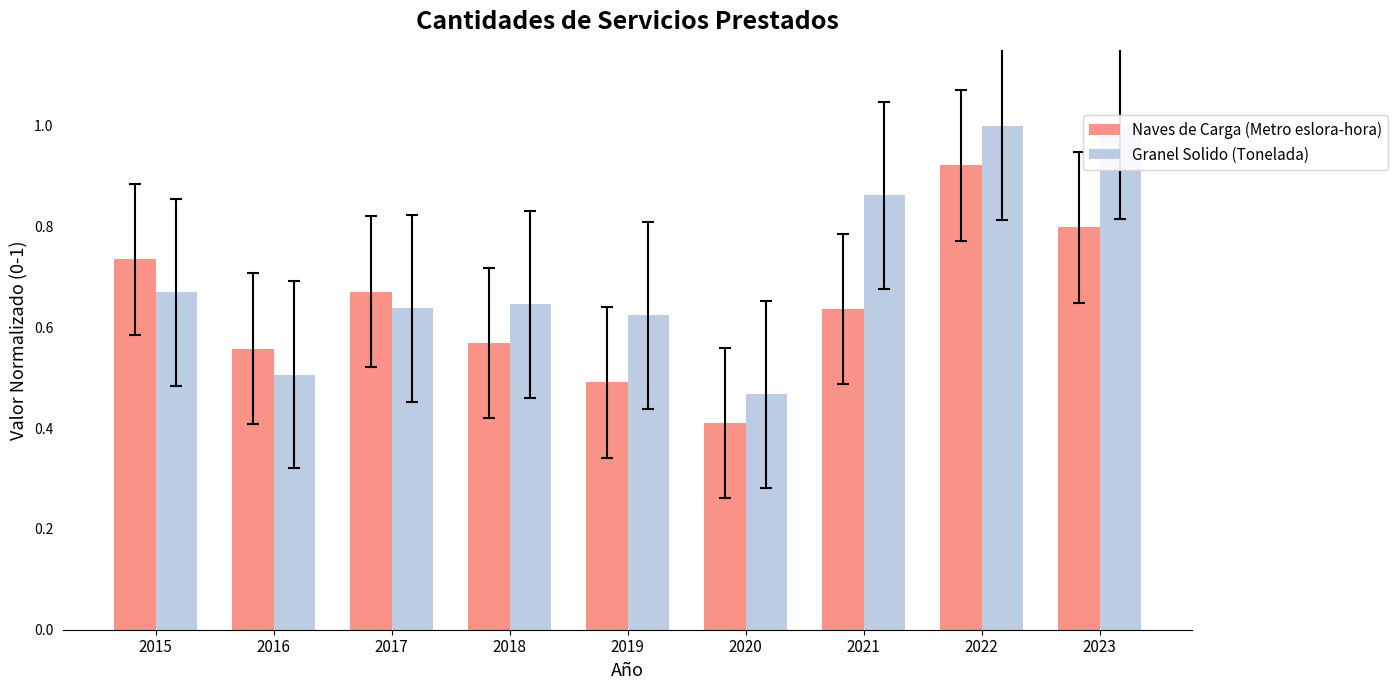

What is the highest value of the Naves de Carga (Metro eslora-hora) series?

0.9